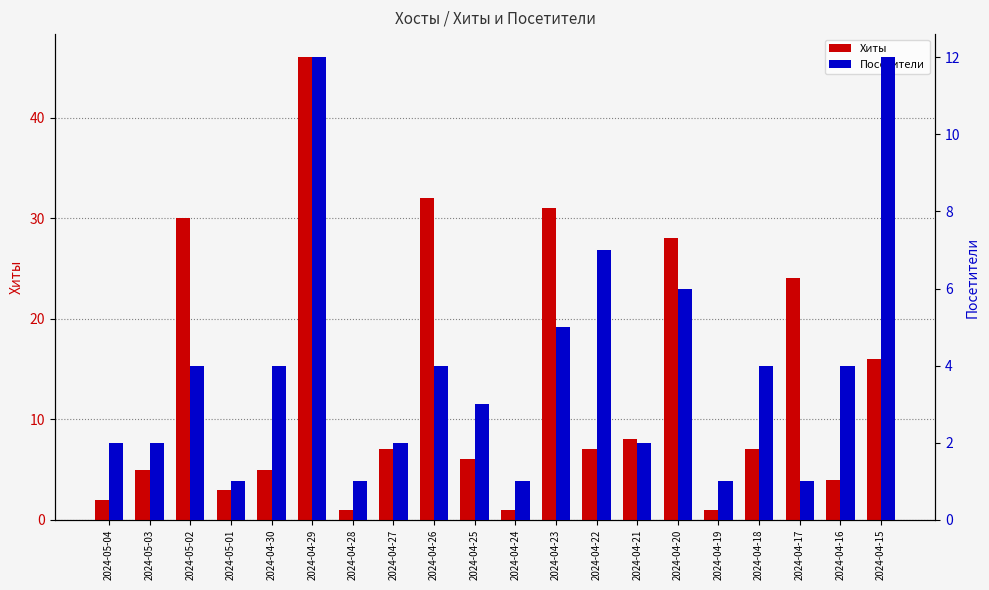

Reading left to right, what are all the values shown in this chart?

Хиты: 2	5	30	3	5	46	1	7	32	6	1	31	7	8	28	1	7	24	4	16
Посетители: 2	2	4	1	4	12	1	2	4	3	1	5	7	2	6	1	4	1	4	12